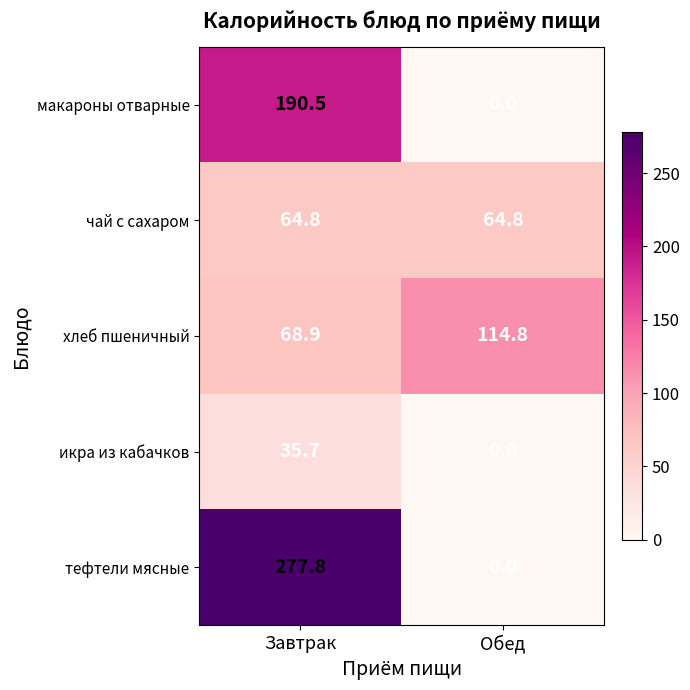

Reading left to right, extract all data points from this chart.

макароны отварные: 190.5	0.0
чай с сахаром: 64.8	64.8
хлеб пшеничный: 68.9	114.8
икра из кабачков: 35.7	0.0
тефтели мясные: 277.8	0.0